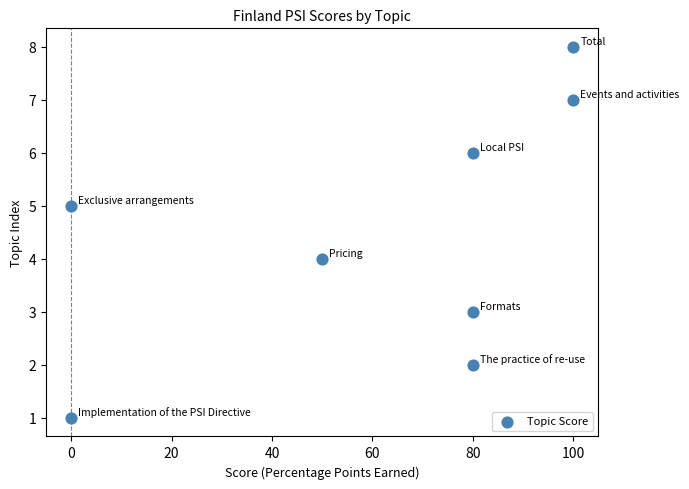

What is the average X value?

61